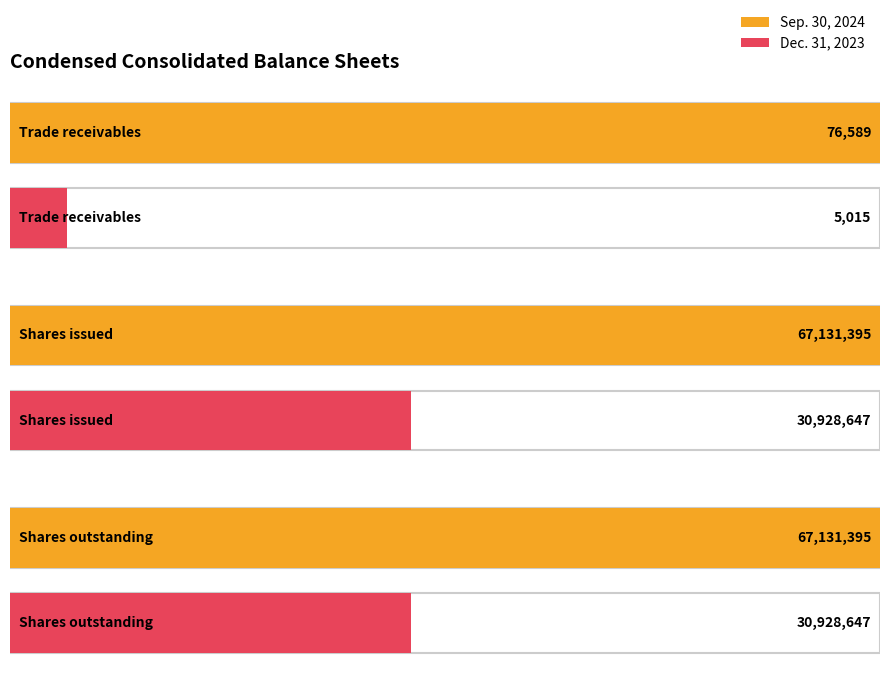

What position from the left is Shares outstanding?

3